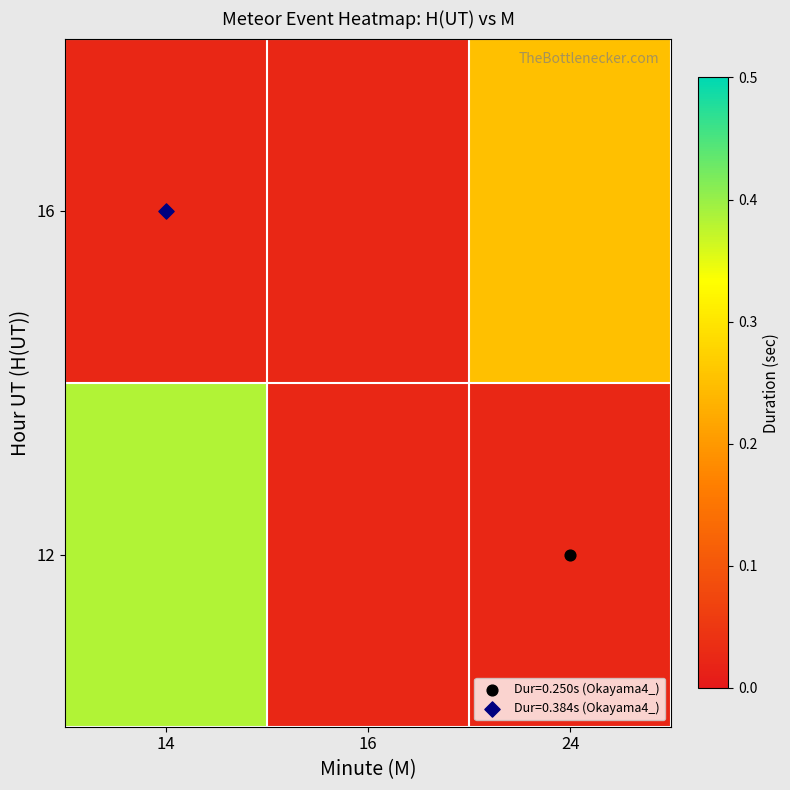

Is the value of 16 at 24 greater than the value of 12 at 16?

No